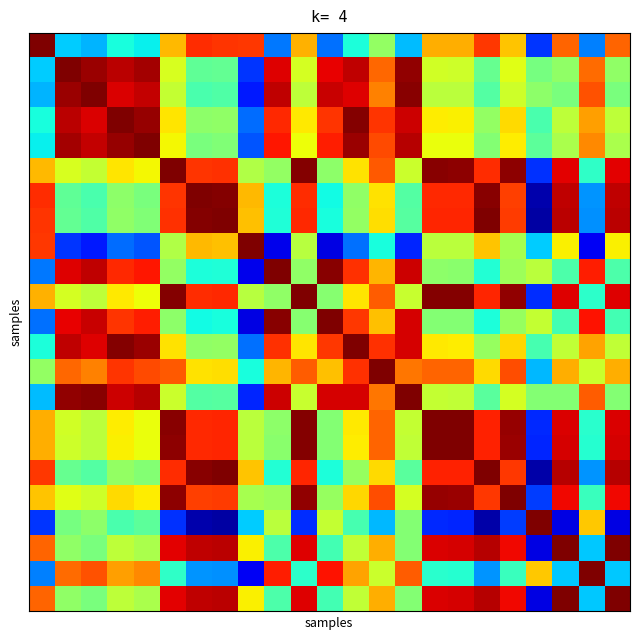

At which category is the sum across all series the highest?

18